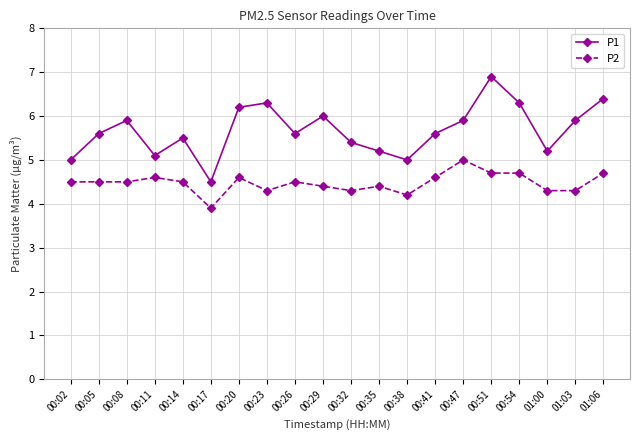

What are all the series names shown in the legend?

P1, P2